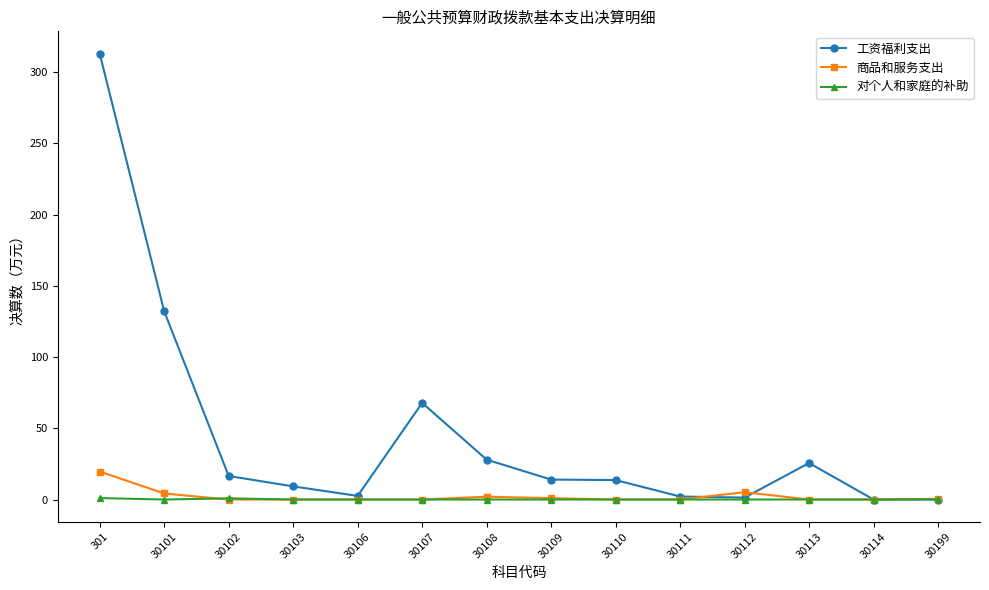

Which series has the largest range (max minus min)?

工资福利支出